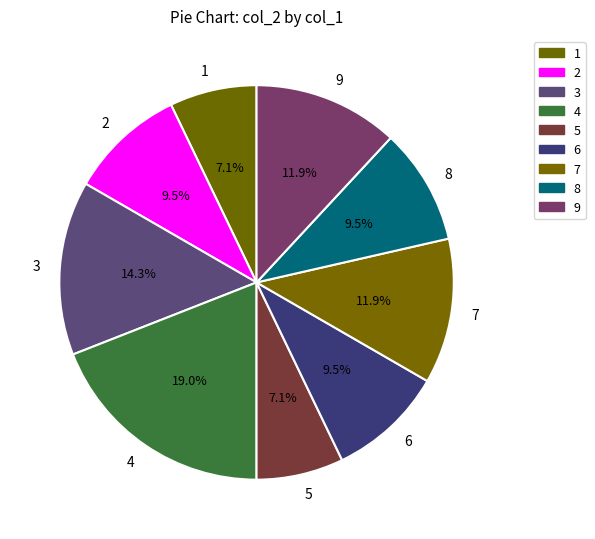

Approximately how many times larger is the value at 9 compared to 1?

1.7